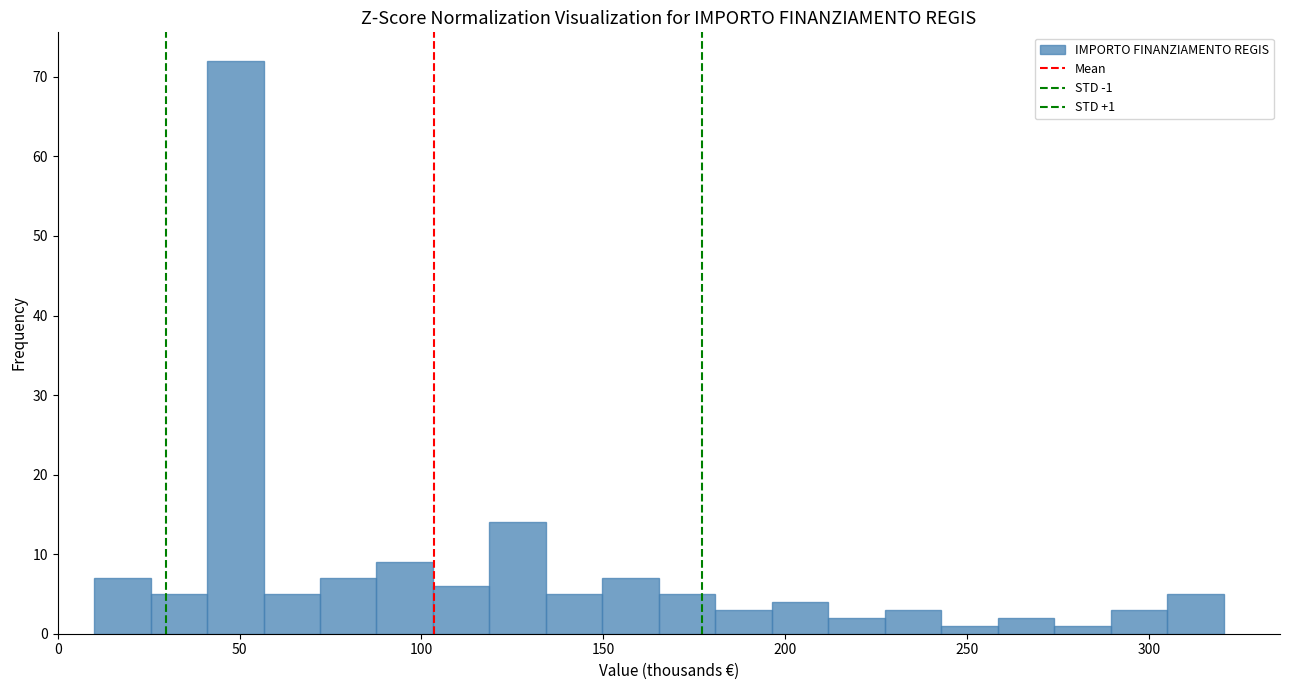

Around what value on the x-axis is the tallest bar? Give the approximate position of its centre, as read against the axis.

50